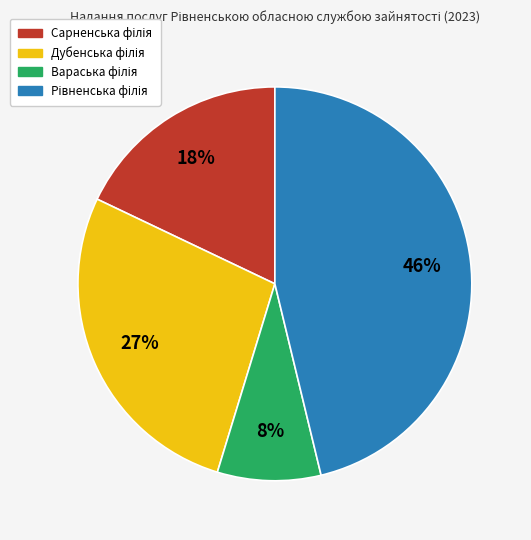

To the nearest percent, what is the difference between the largest and smallest slice percentages?

38%